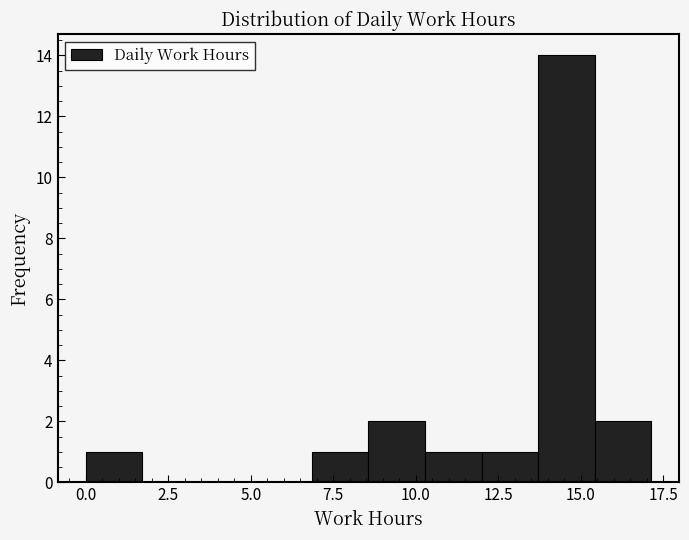

Around what value on the x-axis is the tallest bar? Give the approximate position of its centre, as read against the axis.

14.5